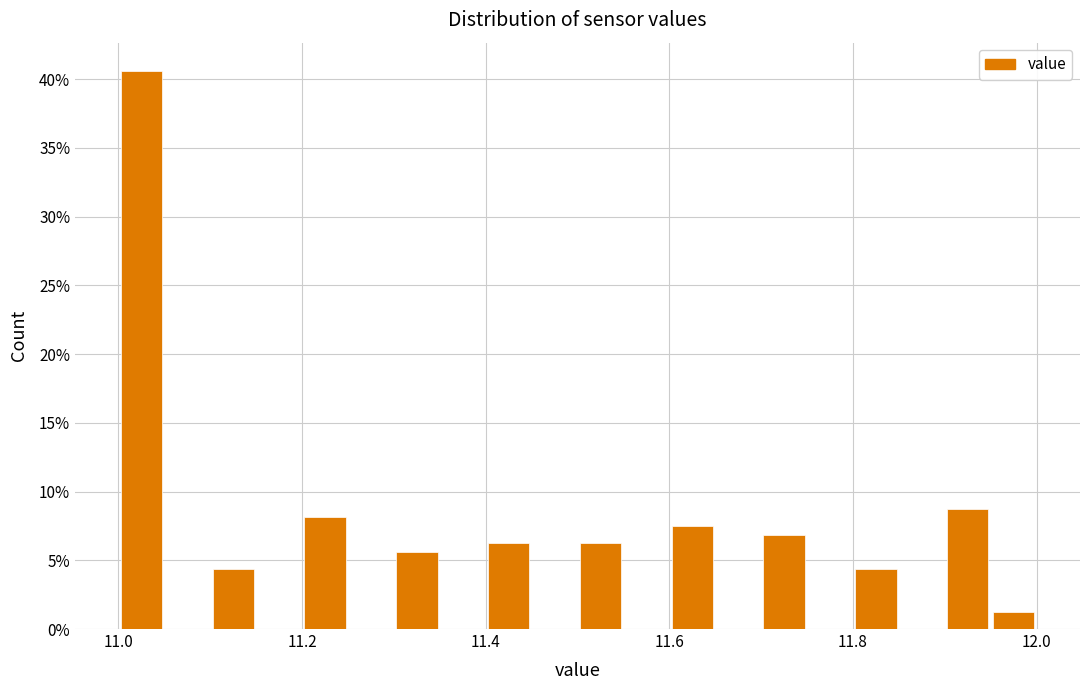

Read against the x-axis, roughly where is the centre of the tallest bar?

11.02